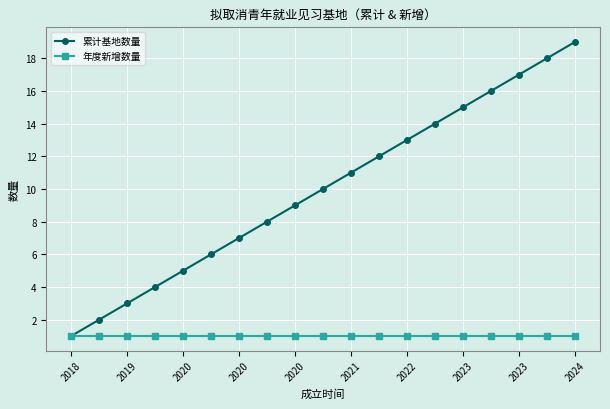

What is the maximum value for 累计基地数量?

19